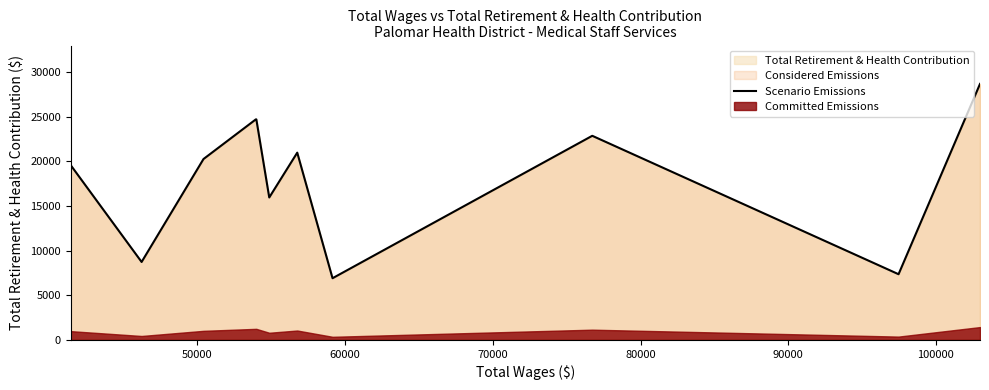

What is the difference between the maximum and minimum values?

21783